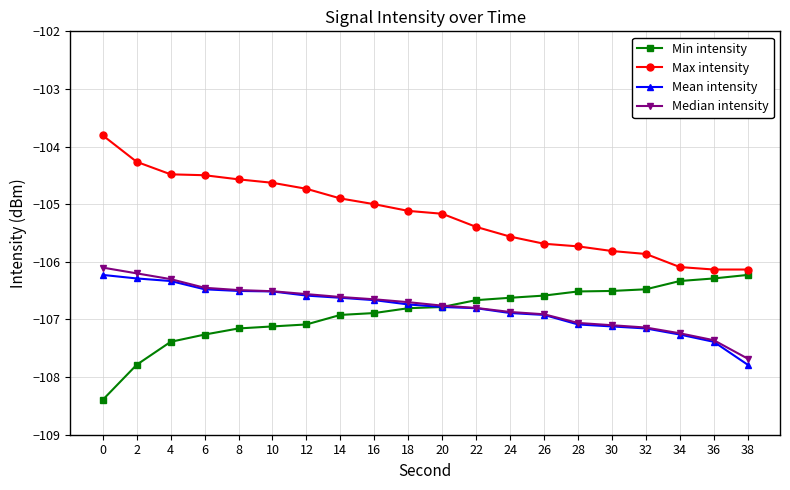

At which label does Min intensity reach its peak?

38